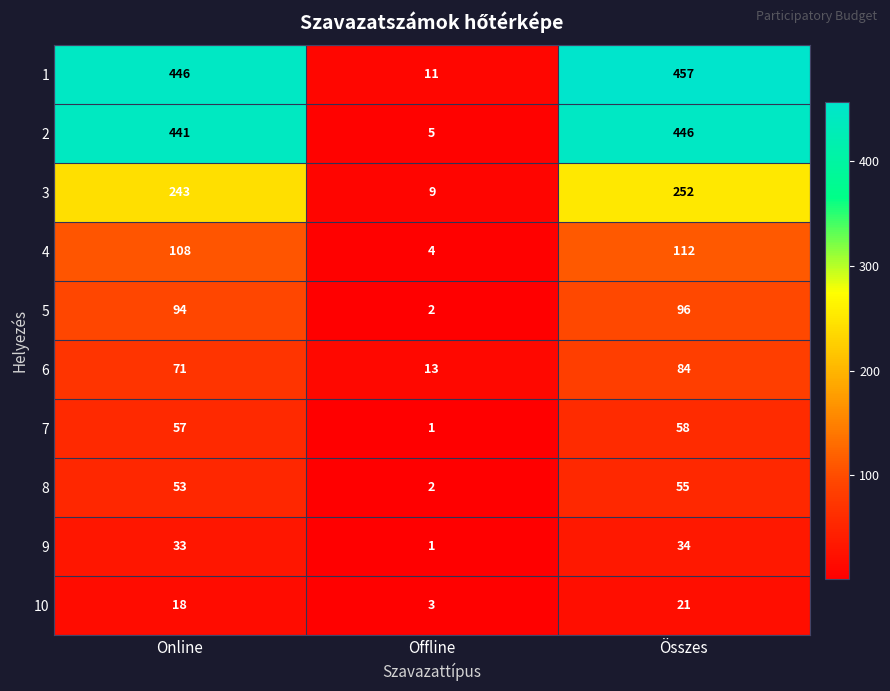

Which series changed the most between Online and Offline?

2